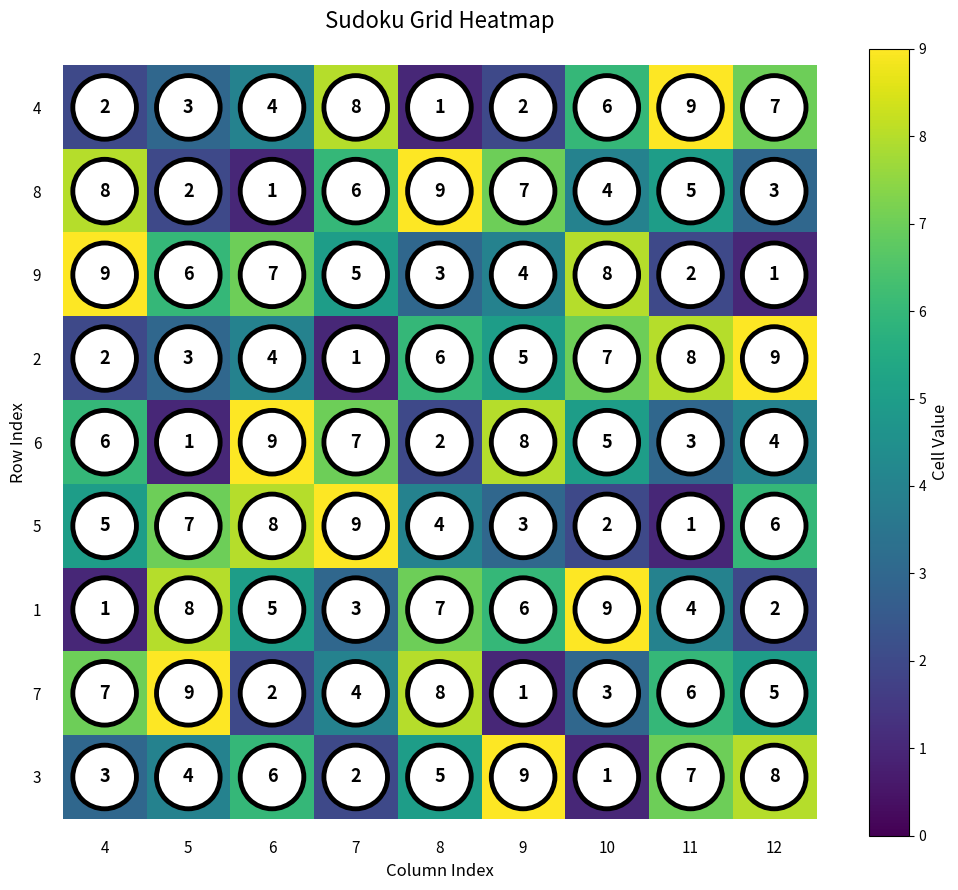

At which label does 7 first exceed 5?

4